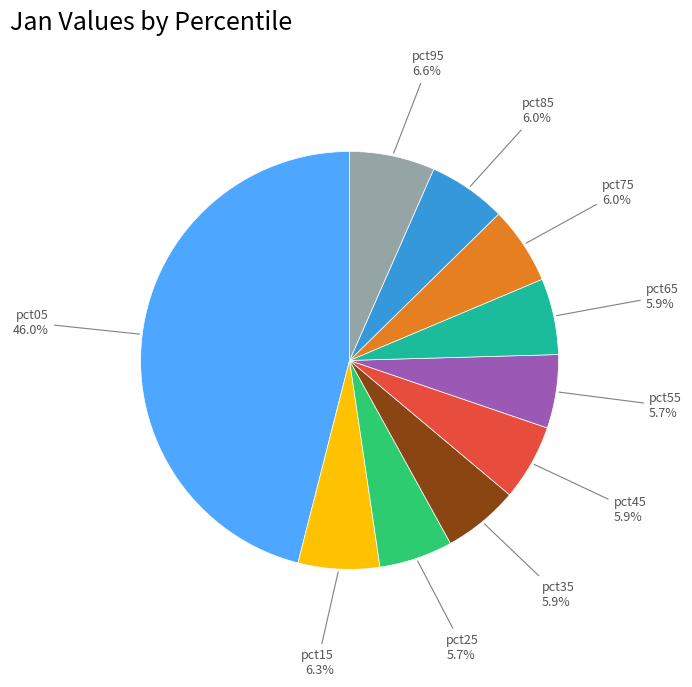

How many segments does this pie chart have?

10